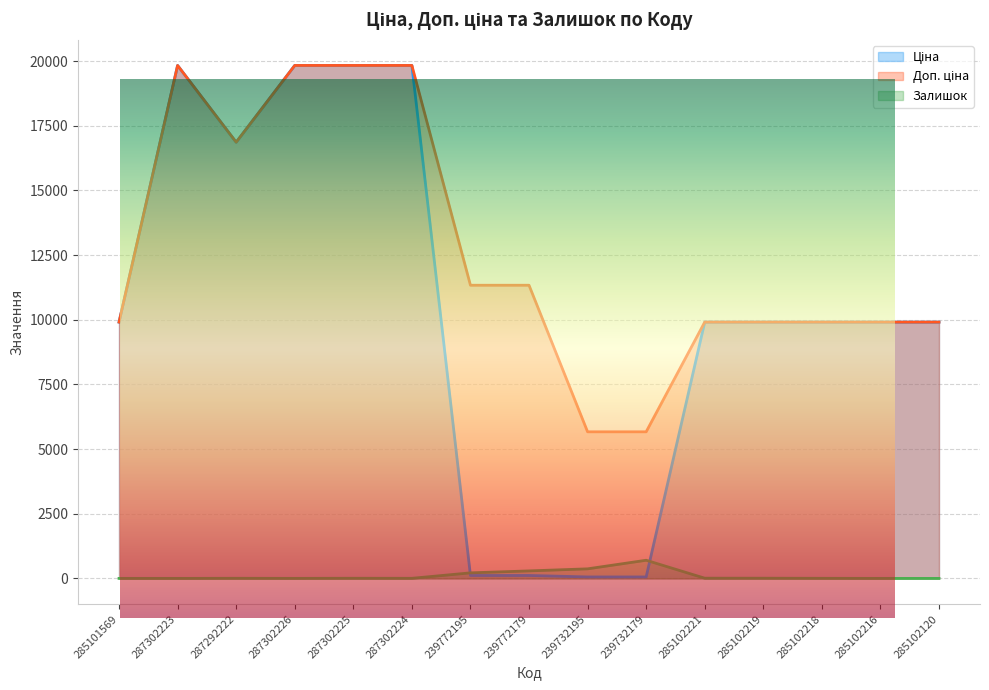

Rank the series at 287302225 from lowest to highest value.

Залишок, Ціна, Доп. ціна